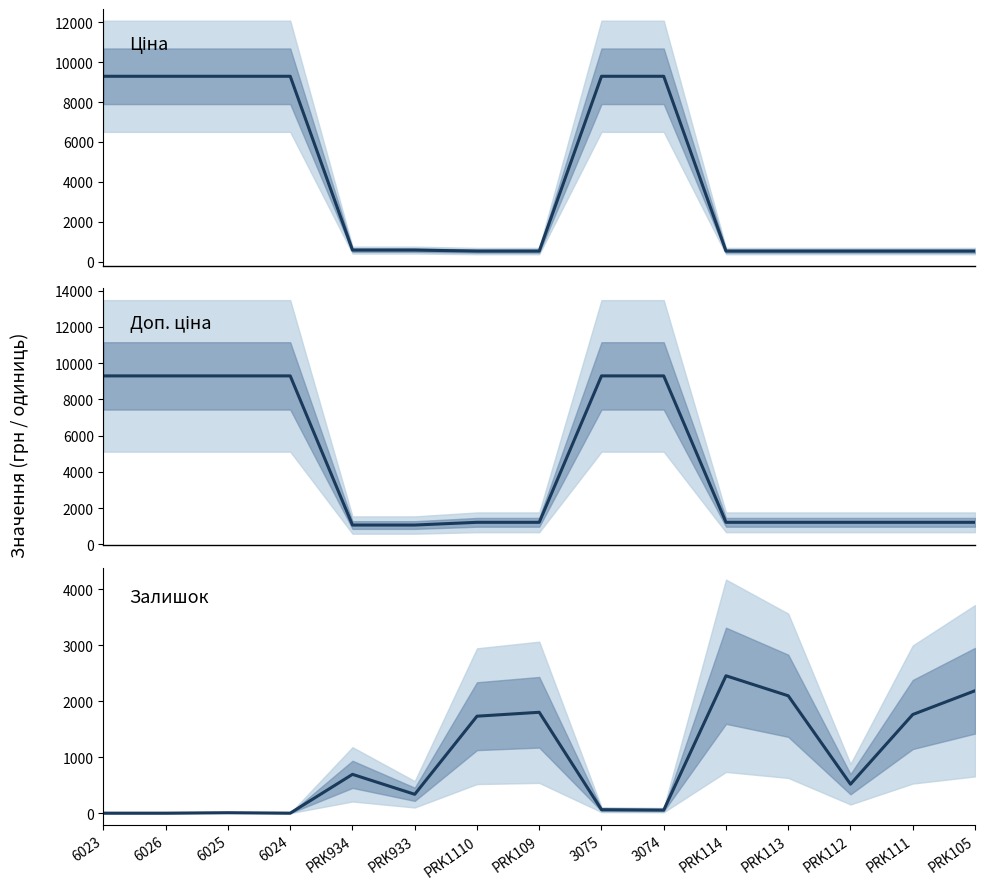

What position from the left is 3074?

10